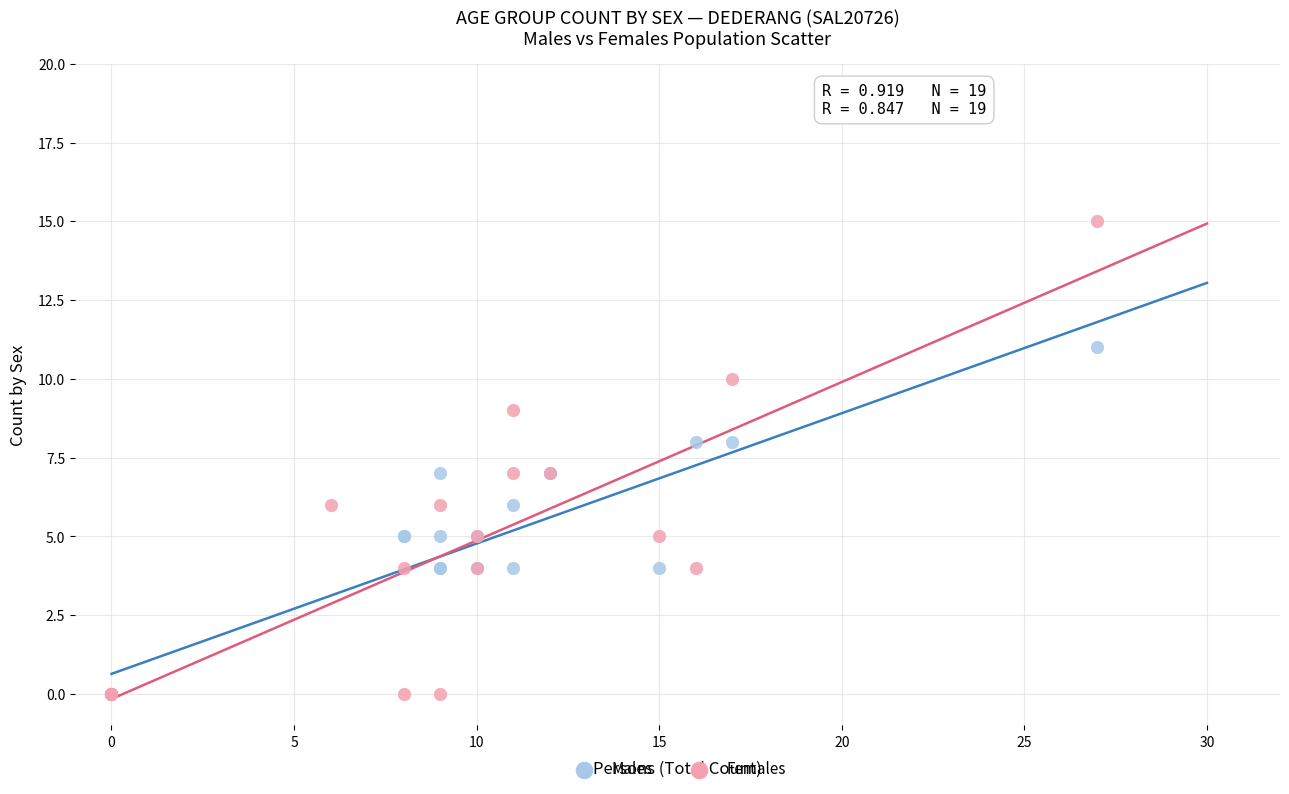

Which series has the largest Y range (max minus min)?

Females